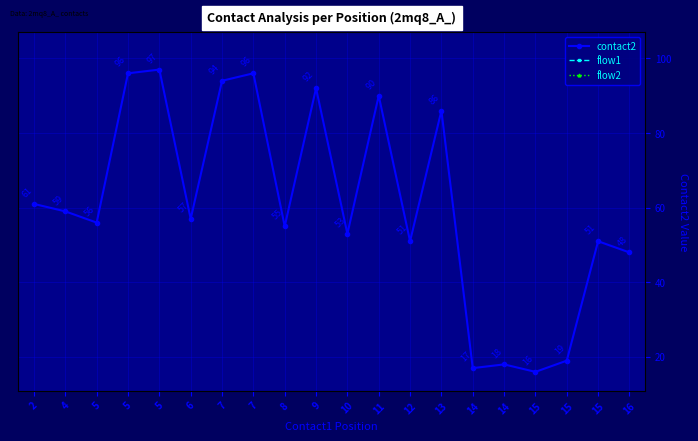

What is the sum of the flow2 values at 5 and 5?

2